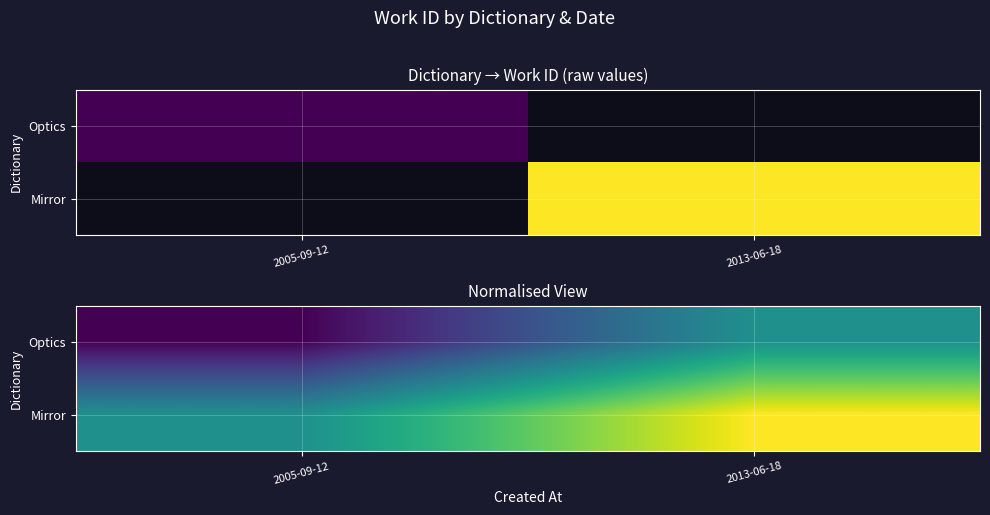

What is the minimum value shown in the chart?

5088.0